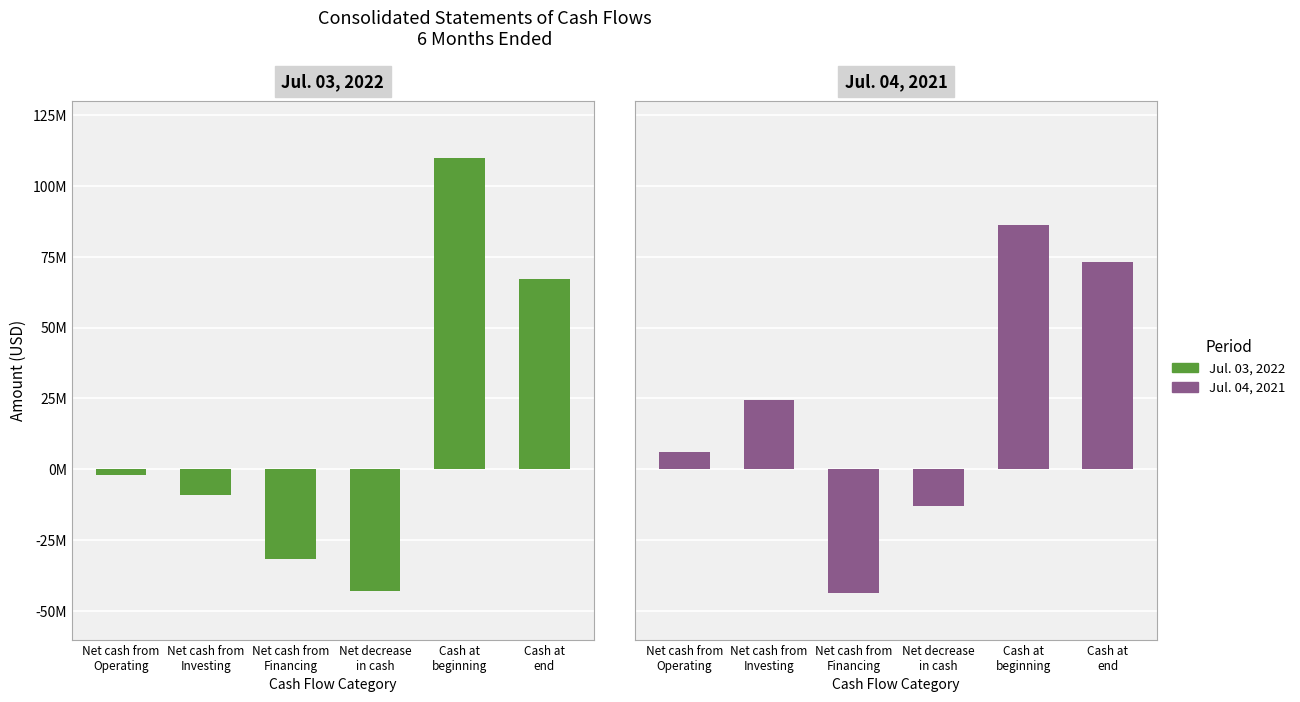

At which category is the sum across all series the highest?

Cash at
beginning